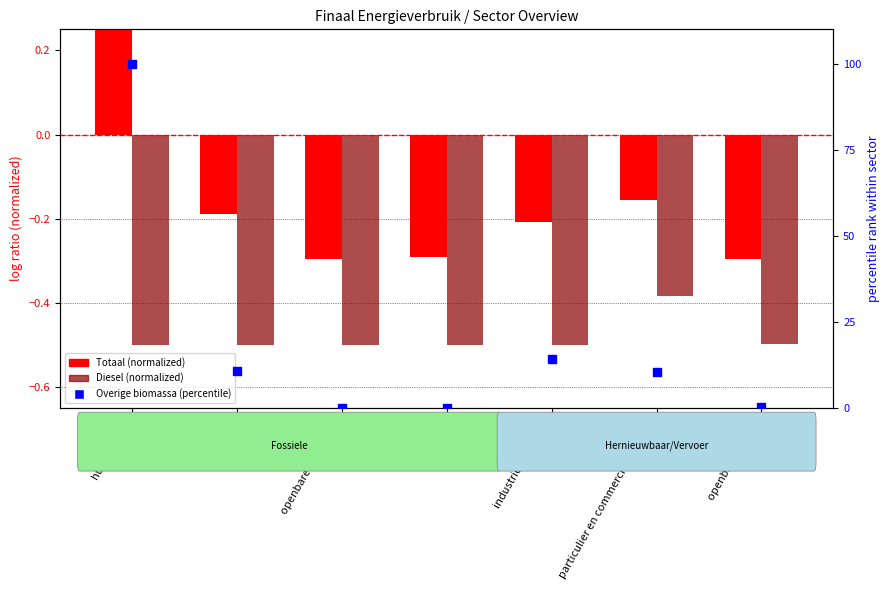

At which category is the sum across all series the highest?

huishoudens